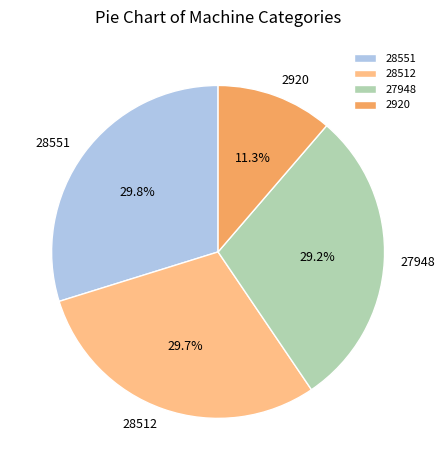

Is it true that 28551 is 16% of the pie?

False